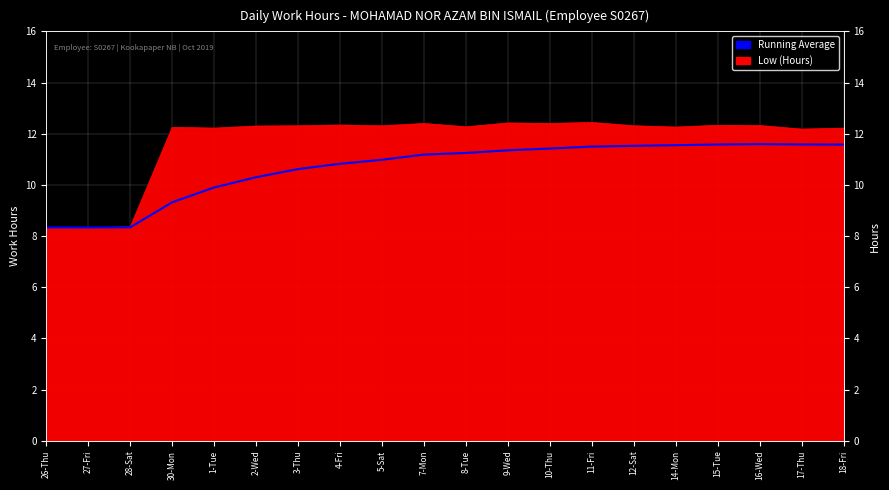

List the labels in order of value, smallest first.

27-Fri, 26-Thu, 28-Sat, 30-Mon, 1-Tue, 2-Wed, 3-Thu, 4-Fri, 5-Sat, 7-Mon, 8-Tue, 9-Wed, 10-Thu, 11-Fri, 12-Sat, 14-Mon, 18-Fri, 15-Tue, 17-Thu, 16-Wed